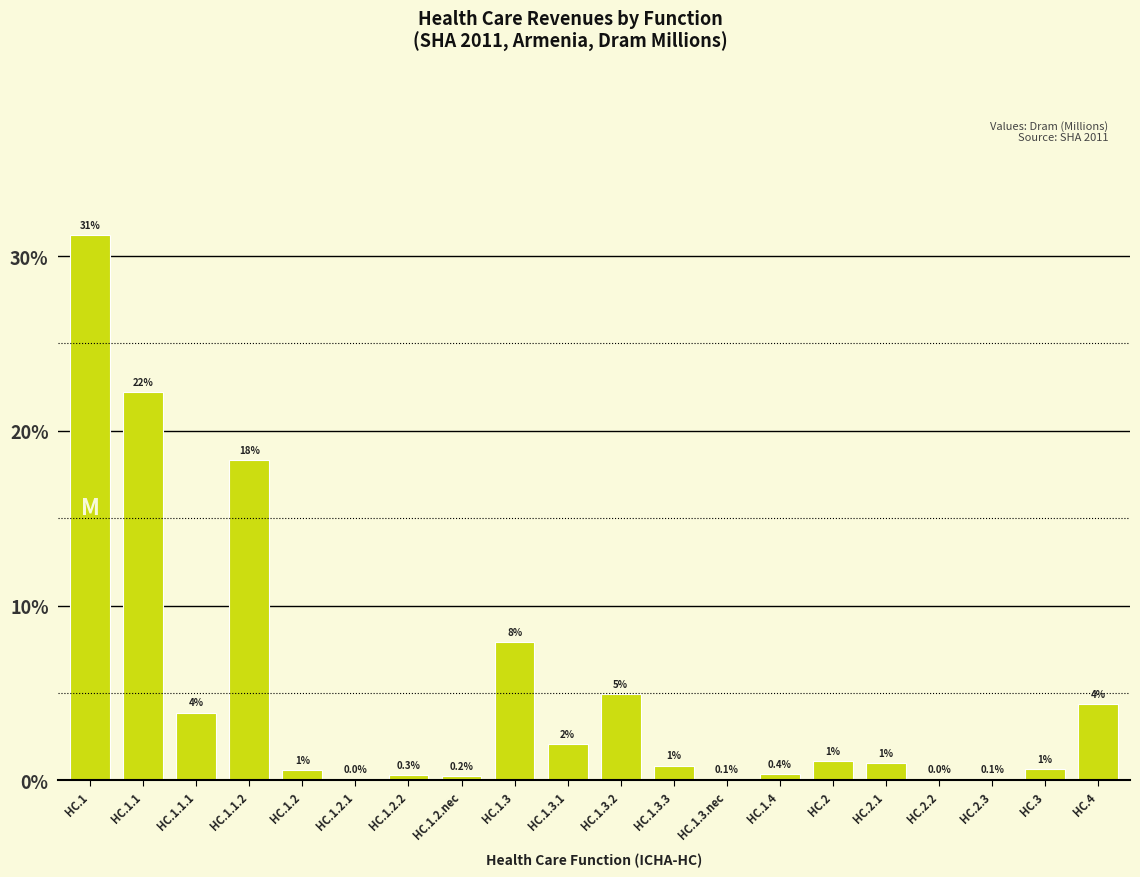

True or false: the data shows 1.0 at HC.2.1.

True